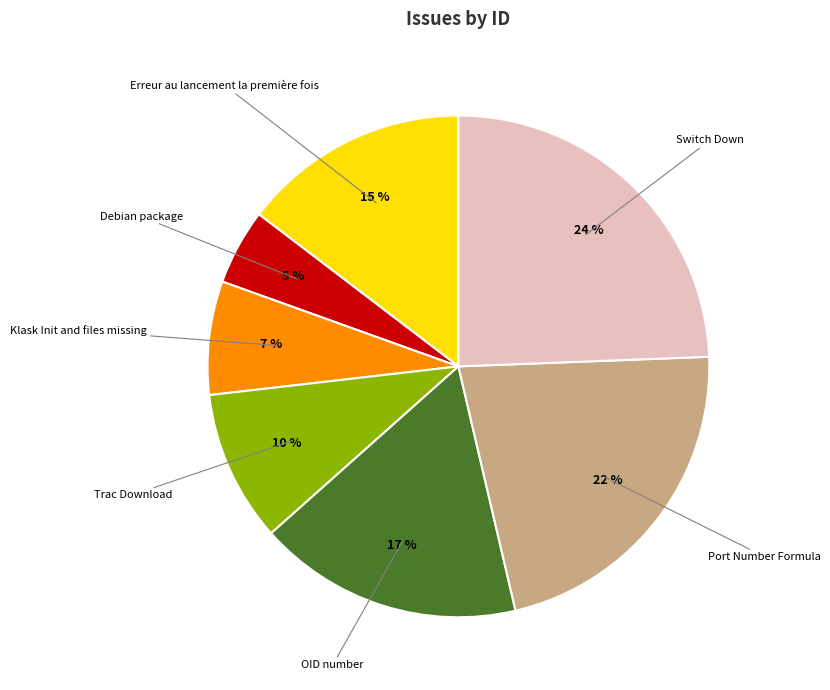

To the nearest percent, what is the combined percentage of Erreur au lancement la première fois and Klask Init and files missing?

22%